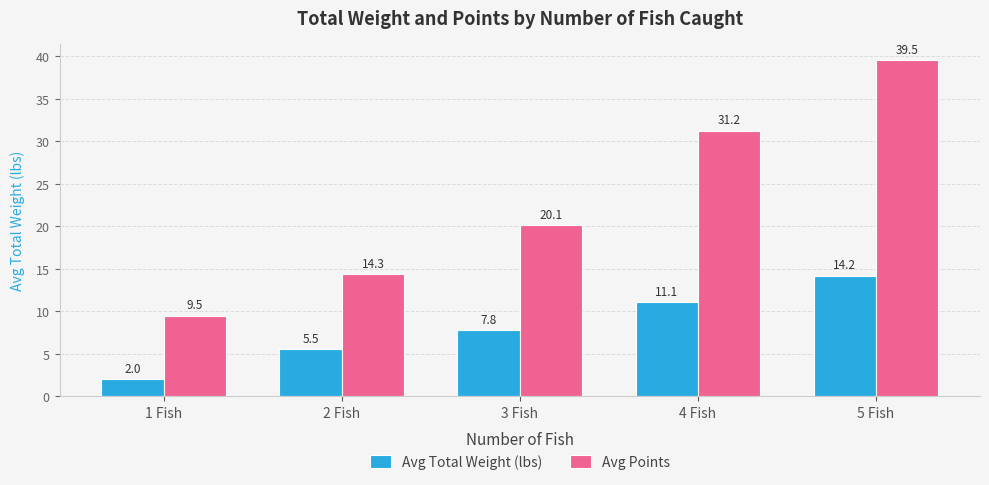

What is the spread (max minus min) of values at 2 Fish?

8.8